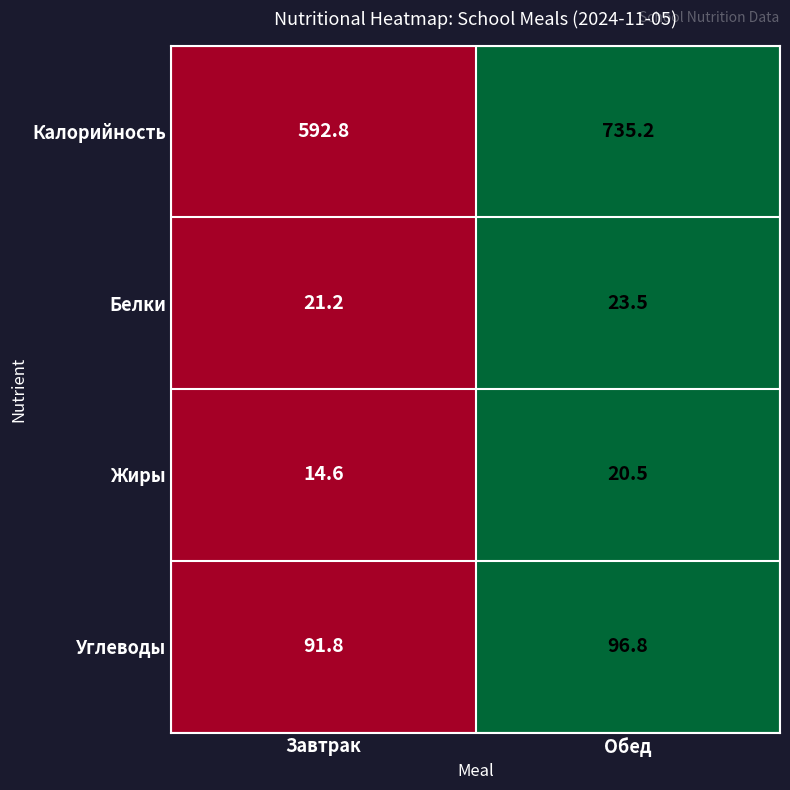

What is the highest value of the Углеводы series?

96.8